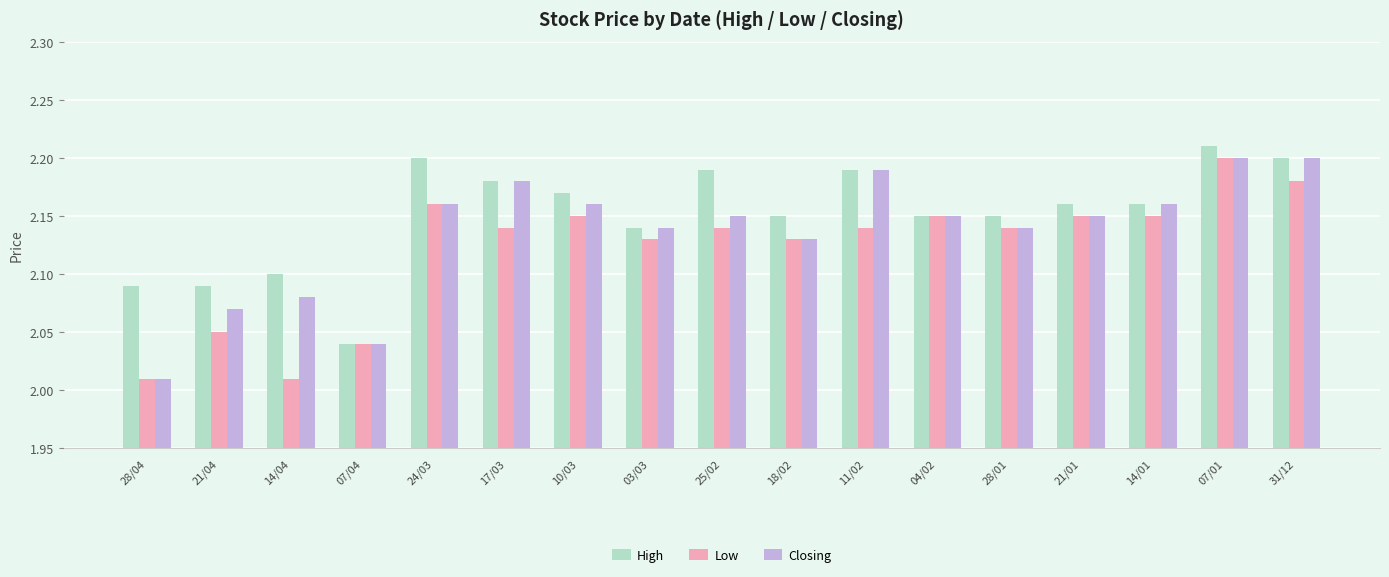

At how many categories does at least one series exceed 2?

17